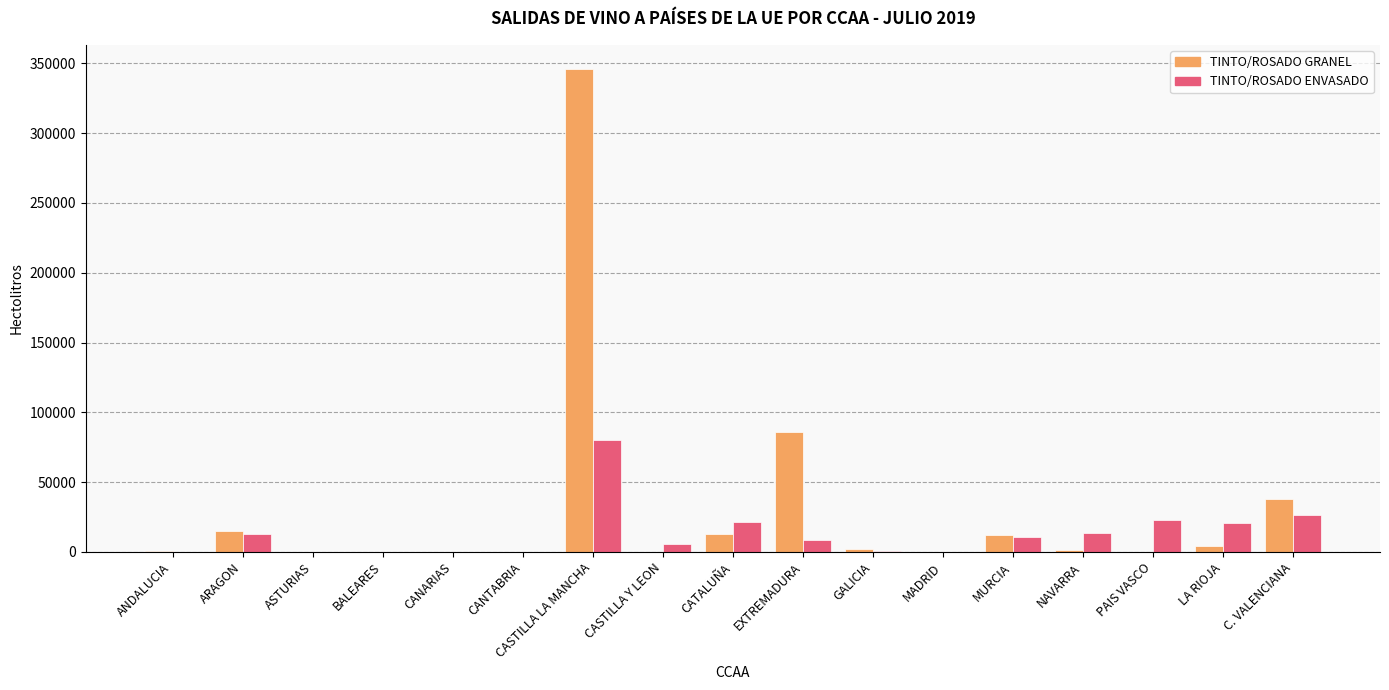

Where is TINTO/ROSADO GRANEL nearest to the value 172945?

EXTREMADURA